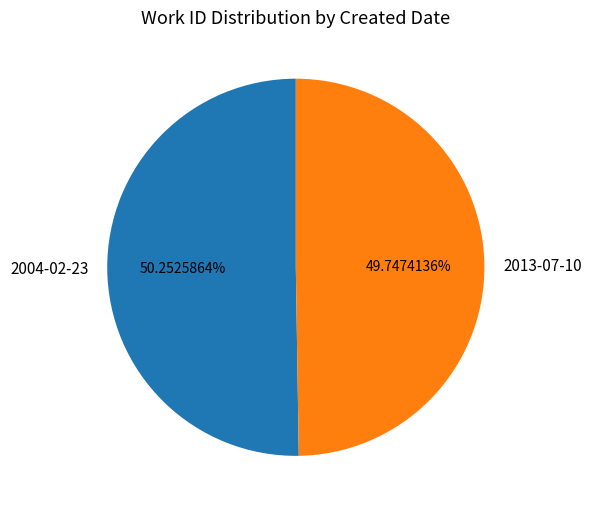

Approximately how many times larger is the value at 2013-07-10 compared to 2004-02-23?

1.0